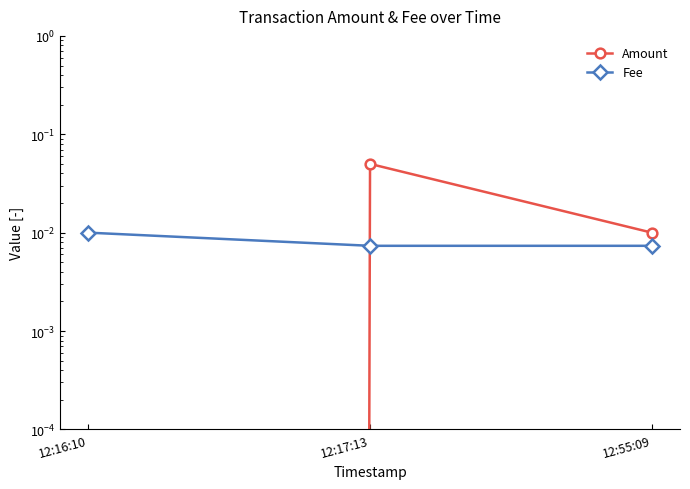

At which category is the sum across all series the highest?

12:17:13